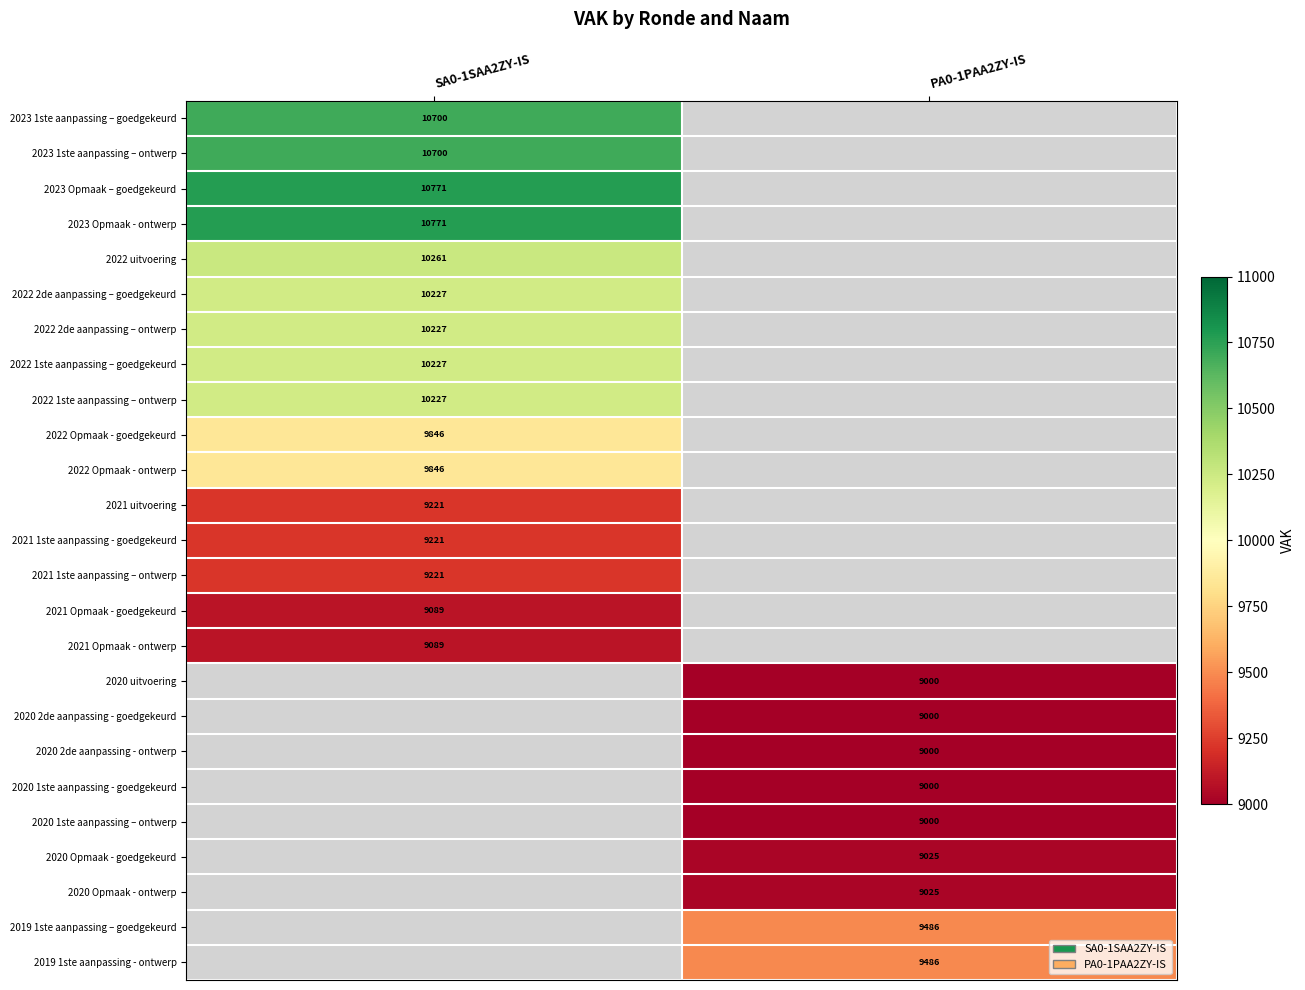

The 2020 1ste aanpassing - goedgekeurd series shows 9000 at PA0-1PAA2ZY-IS. True or false?

True